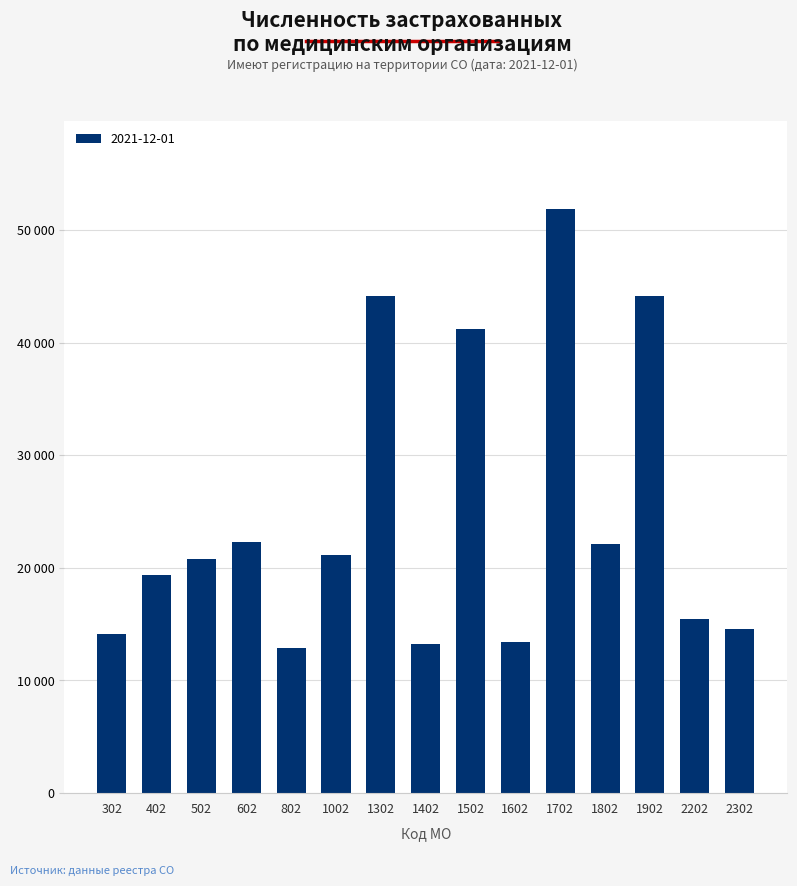

What is the average value?

24727